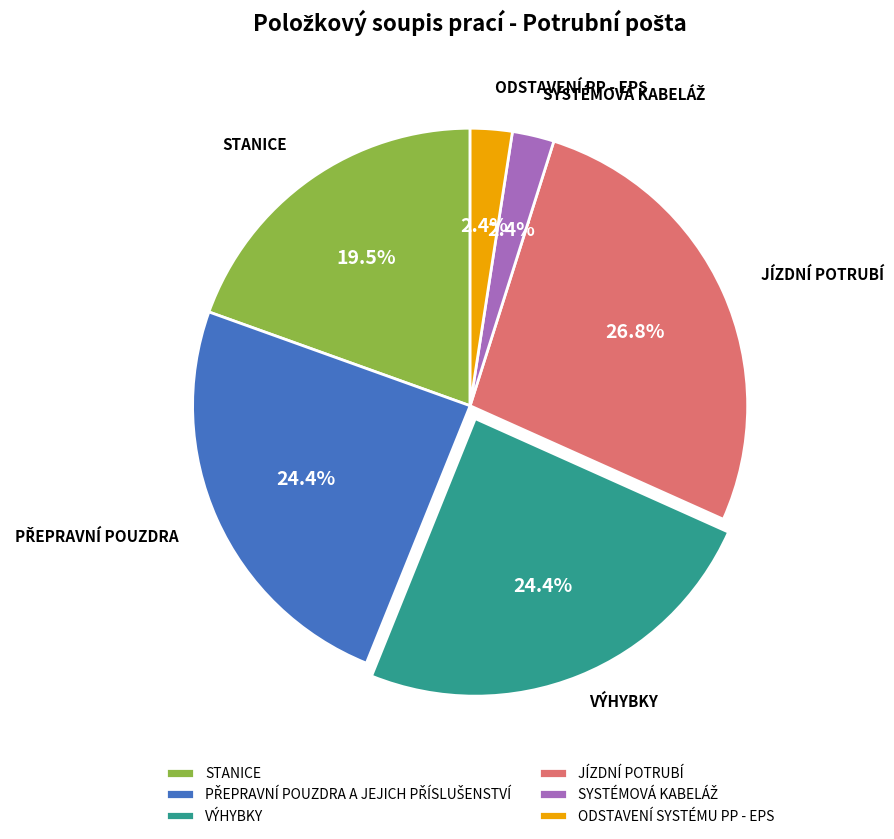

What is the largest slice in the pie chart?

JÍZDNÍ POTRUBÍ